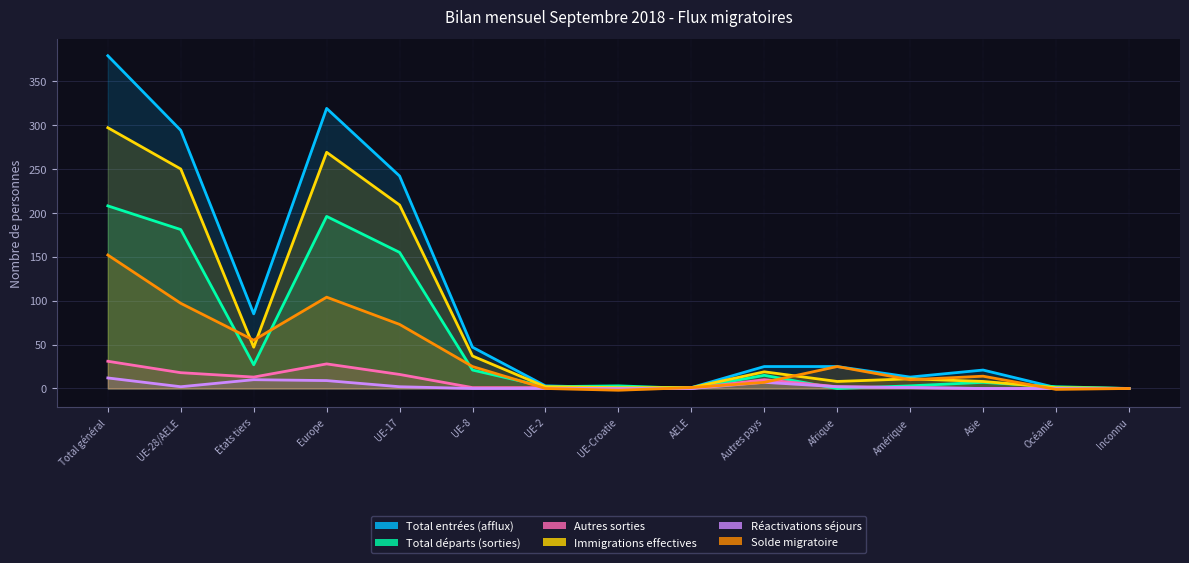

What are all the series names shown in the legend?

Total entrées (afflux), Total départs (sorties), Autres sorties, Immigrations effectives, Réactivations séjours, Solde migratoire